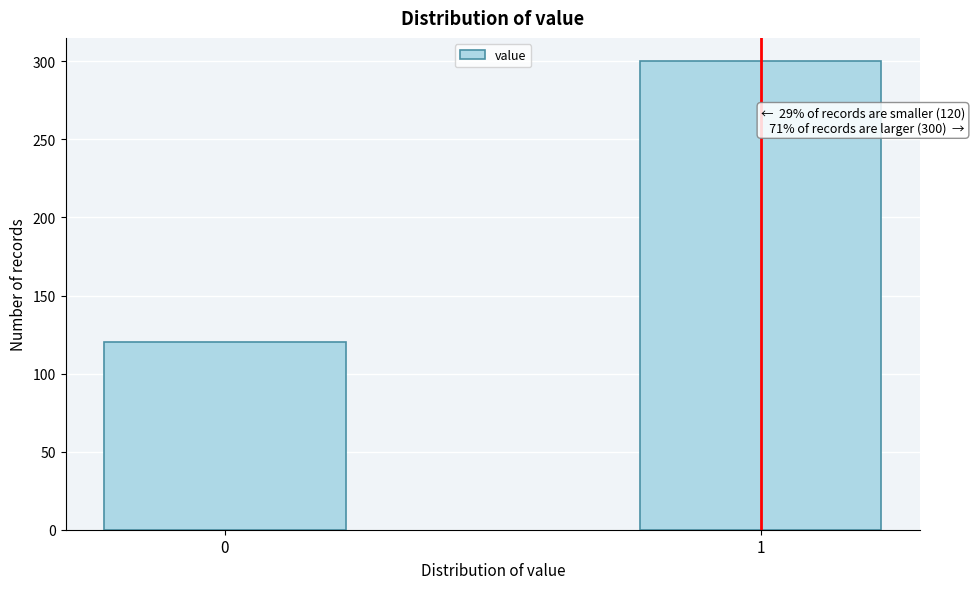

Reading left to right, what are all the values shown in this chart?

0=120	1=300